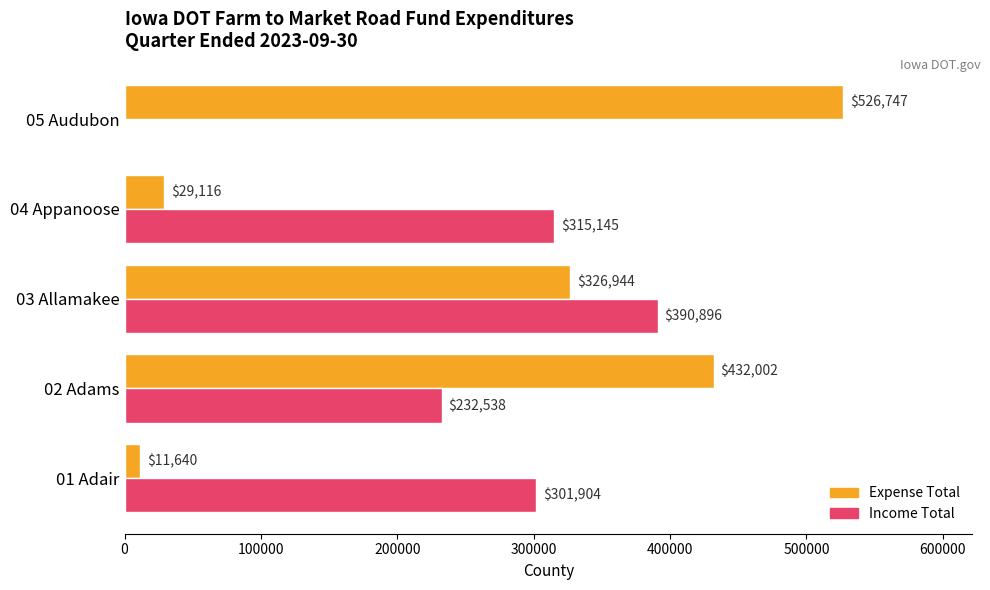

Which series has the largest total across all categories?

Expense Total